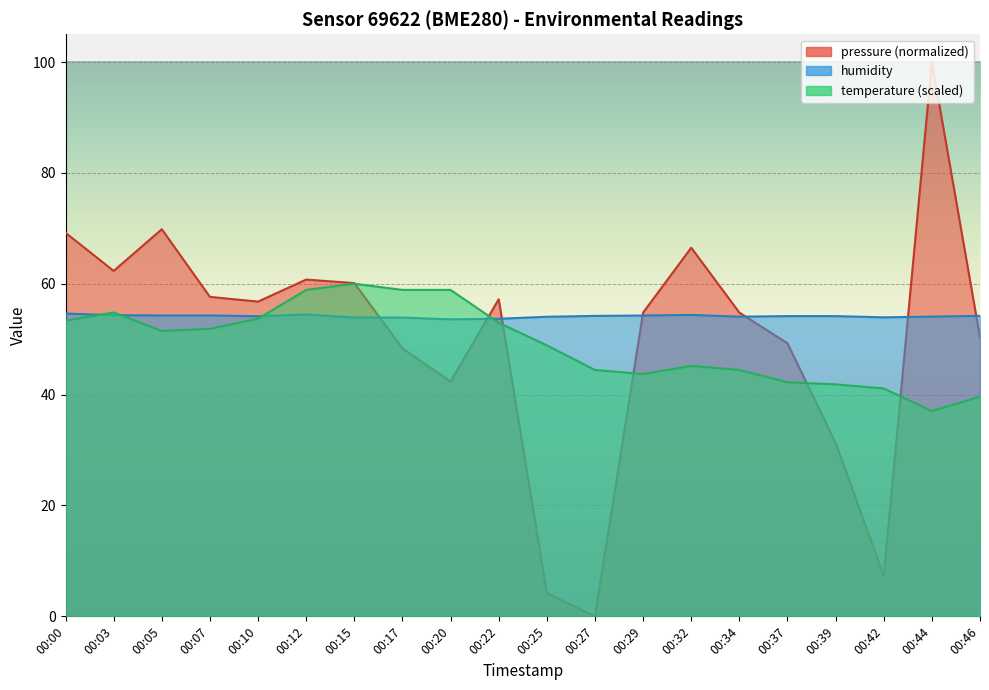

At which label is humidity closest to 54?

00:25